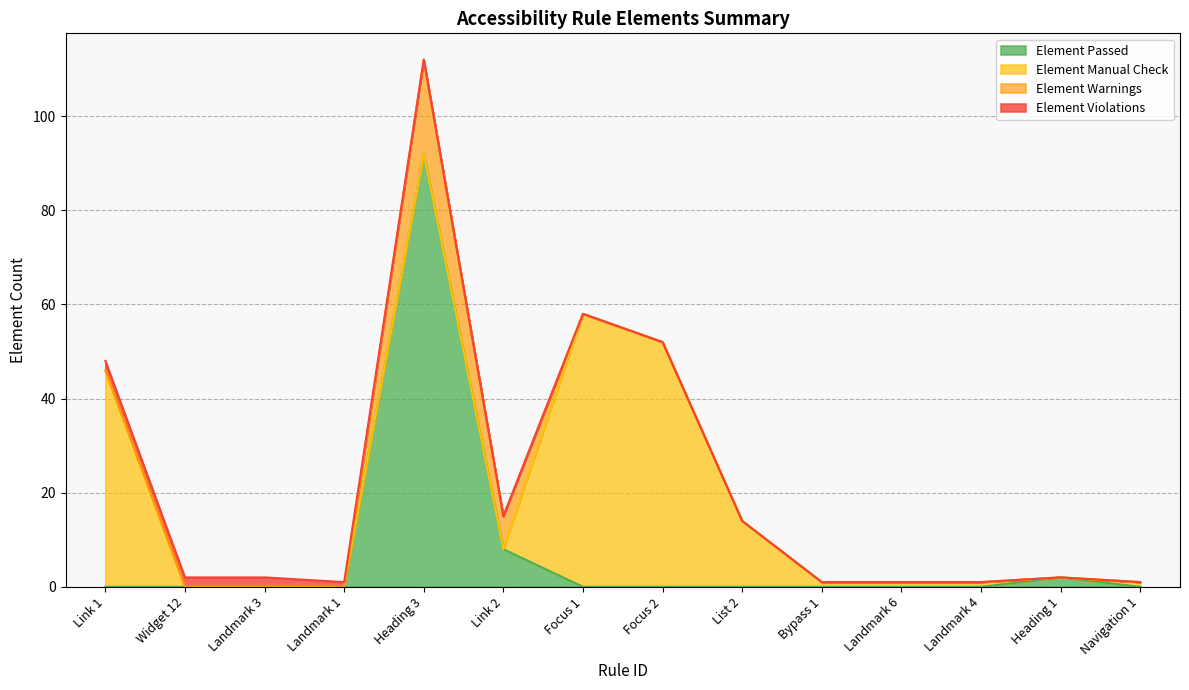

Which series changed the most between Landmark 1 and Link 2?

Element Passed